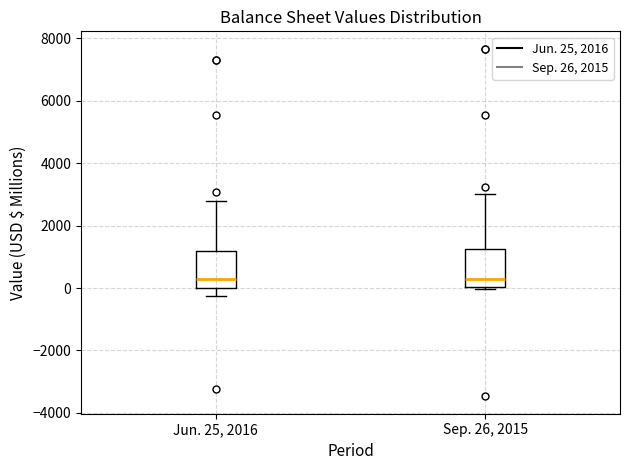

Reading left to right, read every box against the y-axis: the position of its median line, the range the box covers, and the ends of its whiskers. The values are not printed on the chart, so give them approximately, as read against the axis.

Jun. 25, 2016: median 200, box 0 to 1200, whiskers -200 to 2800
Sep. 26, 2015: median 200, box 0 to 1200, whiskers 0 to 3000